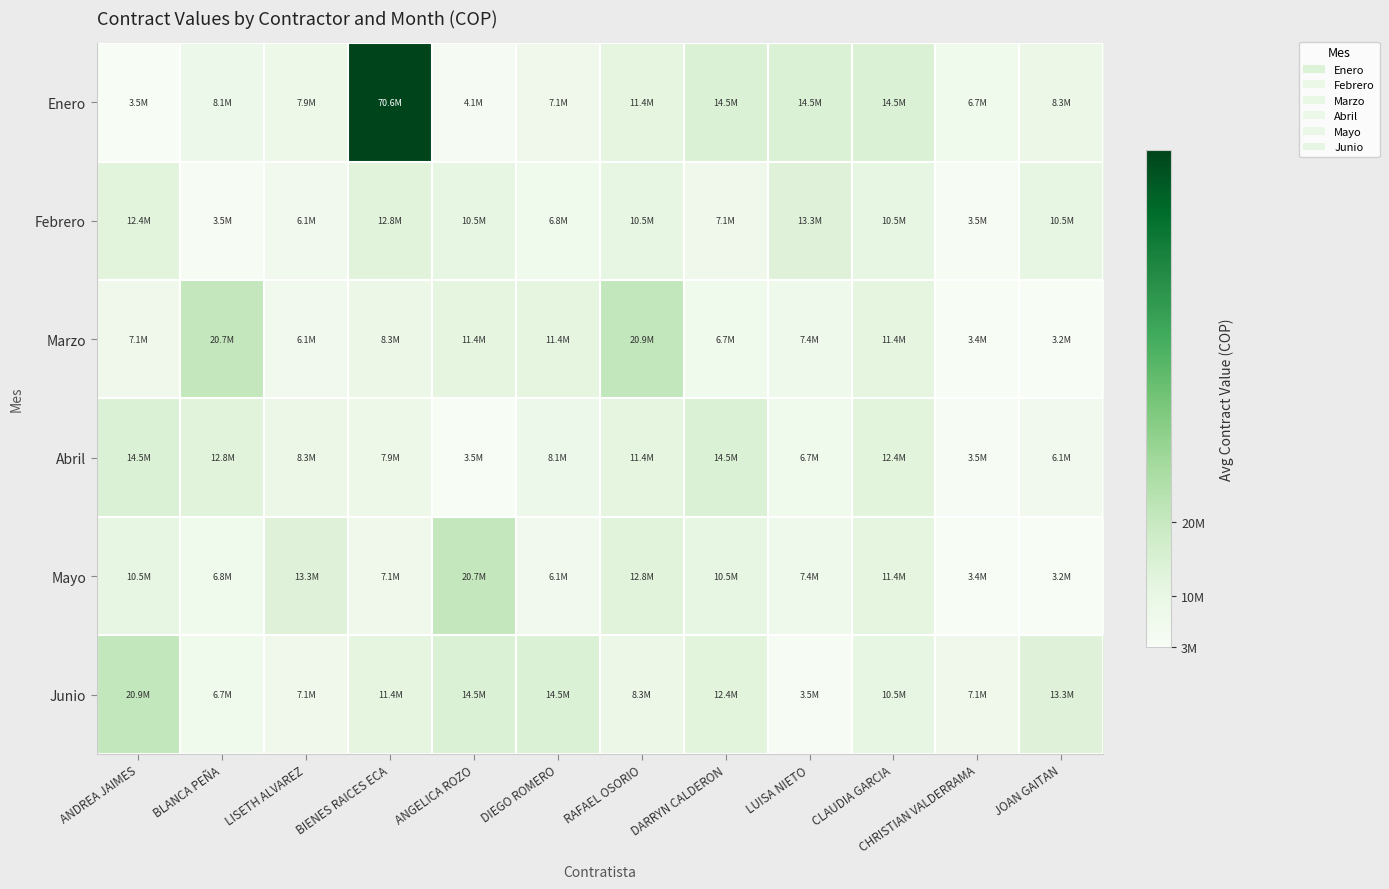

List the series in order of their peak value, lowest first.

Febrero, Abril, Mayo, Marzo, Junio, Enero